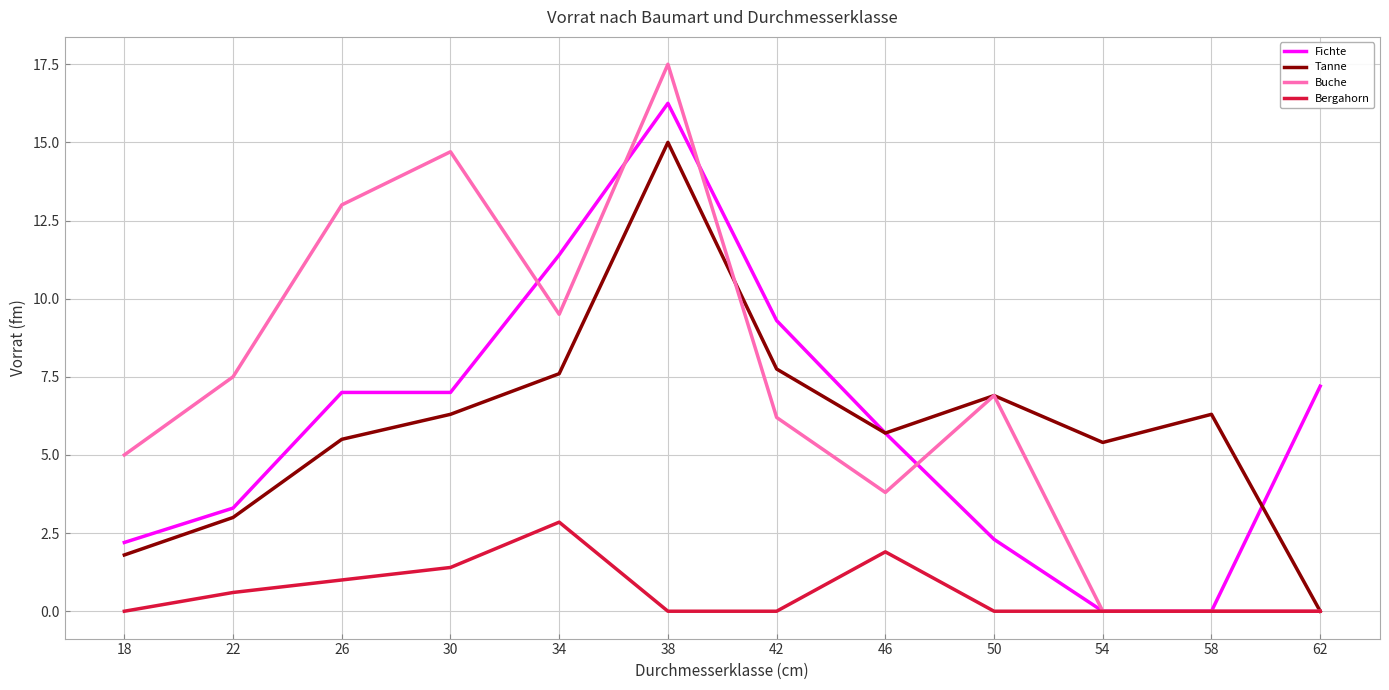

What is the difference between the highest and lowest values at 30?

13.3